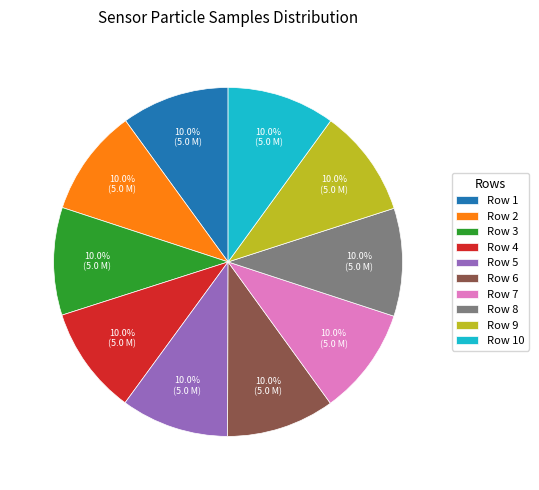

How much of the chart is everything except Row 8?

90.0%